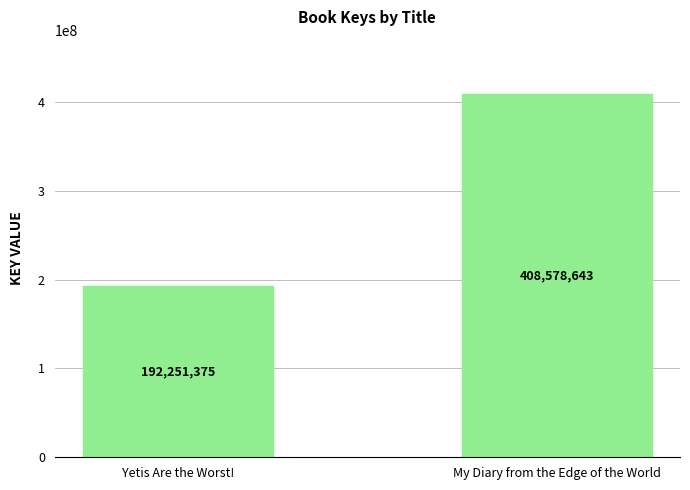

Does the chart contain any negative values?

No